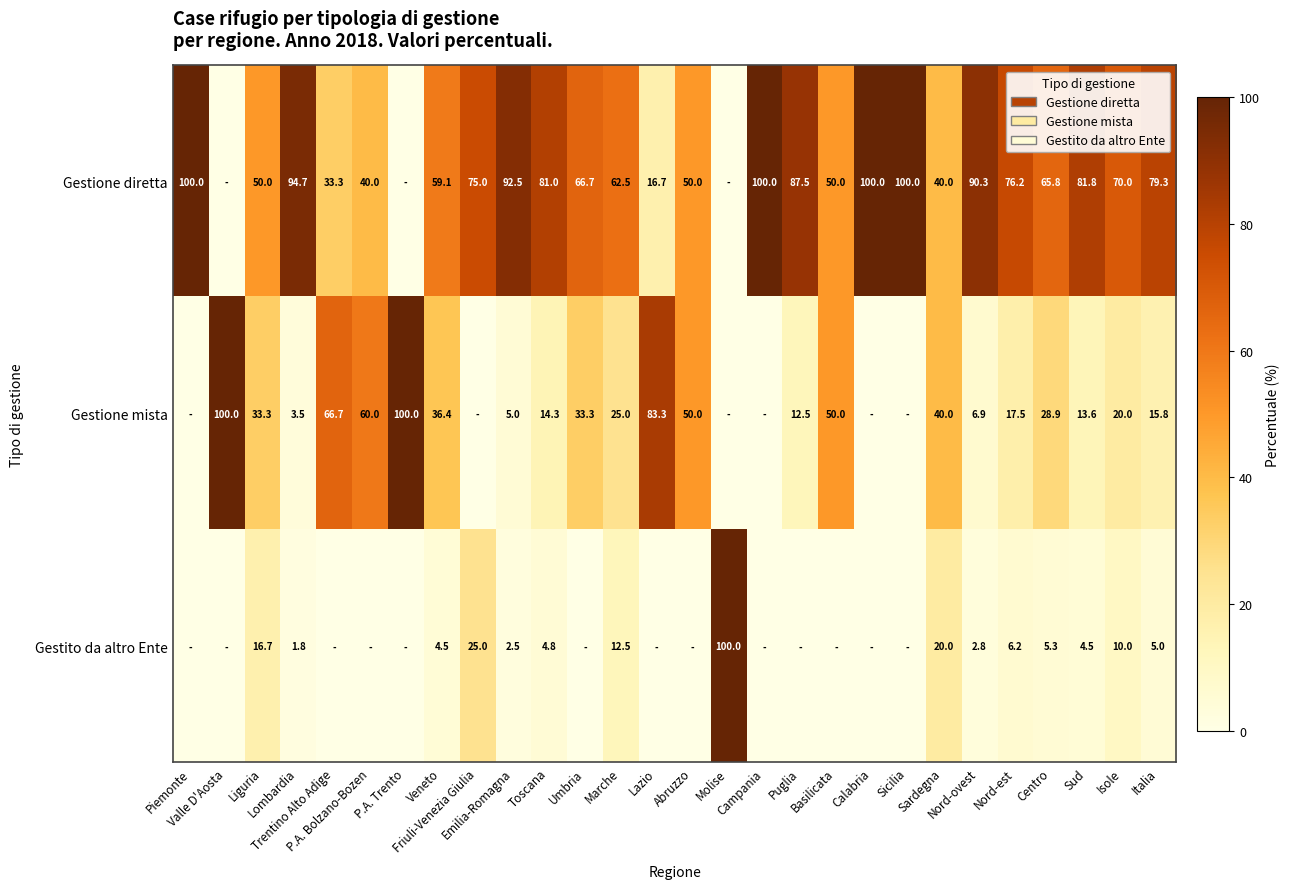

What is the difference between the highest and lowest values at Umbria?

66.7